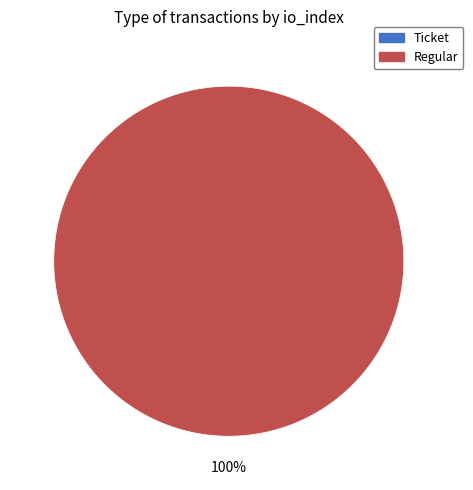

Which slice represents more than half of the pie?

Regular